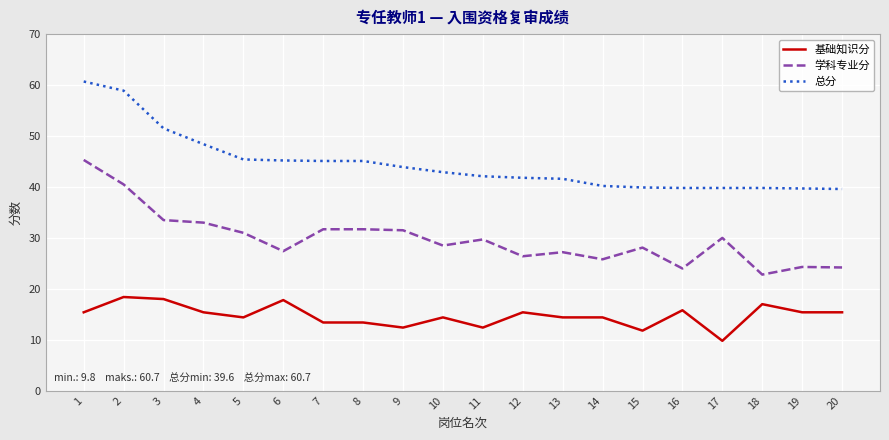

Is it true that 学科专业分 equals 6.0 at 18?

False